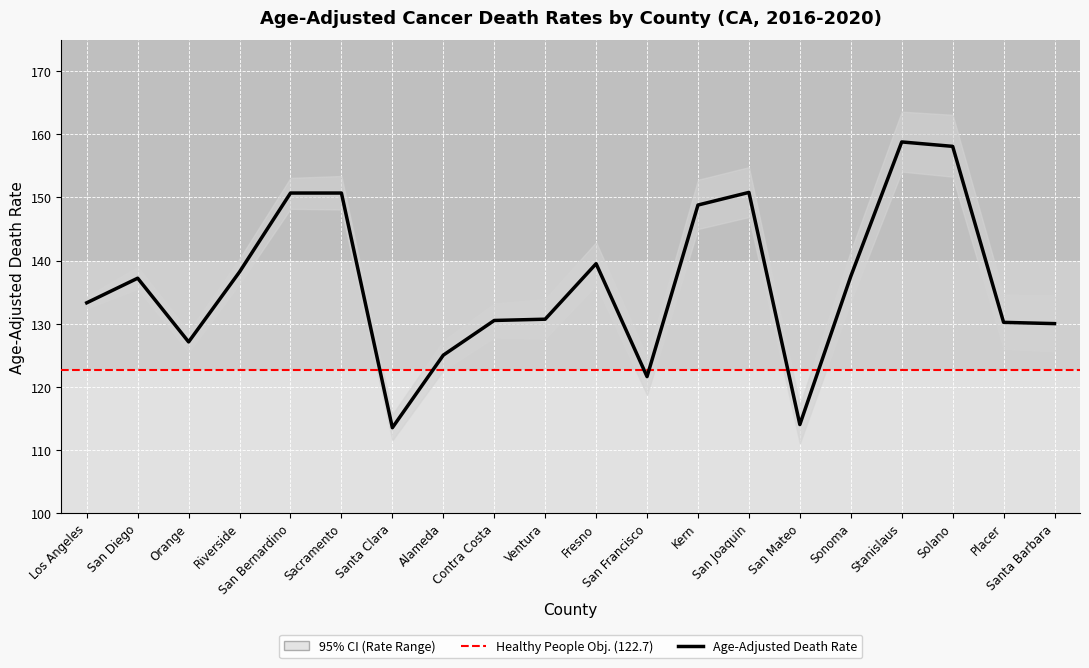

In Lower CI (Rate), how many points are lower than both neighbors (excluding endpoints)?

5